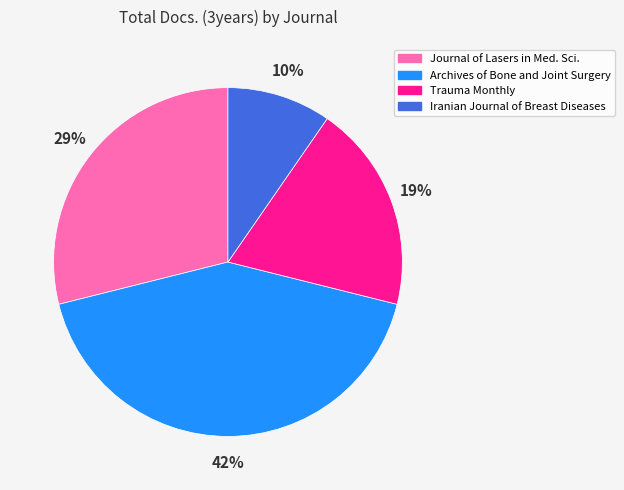

How many segments does this pie chart have?

4